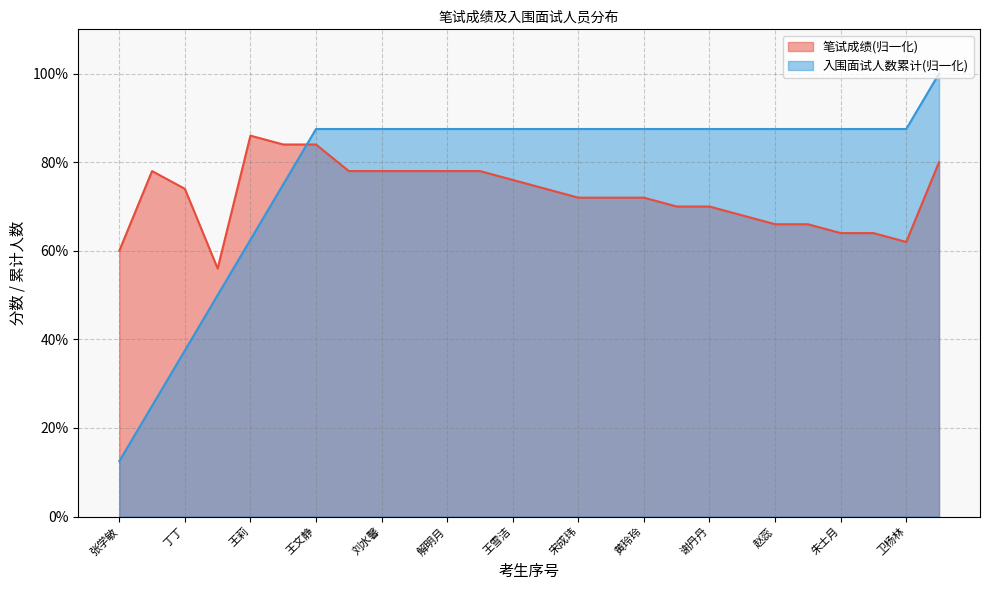

True or false: 笔试成绩 has a value of 0.8 at 王雪洁.

True